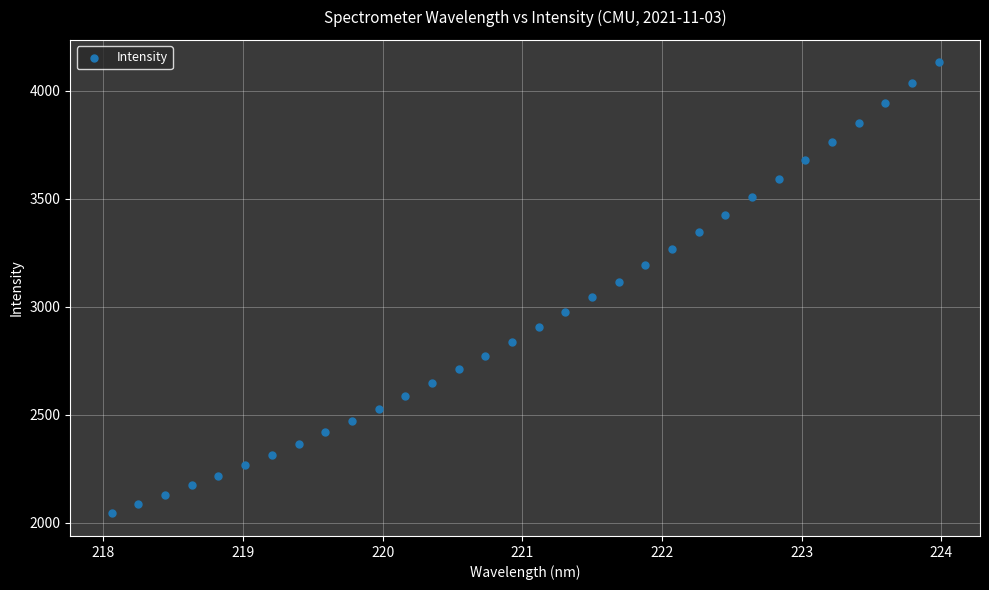

What is the range of Y values (max minus min)?

2087.9